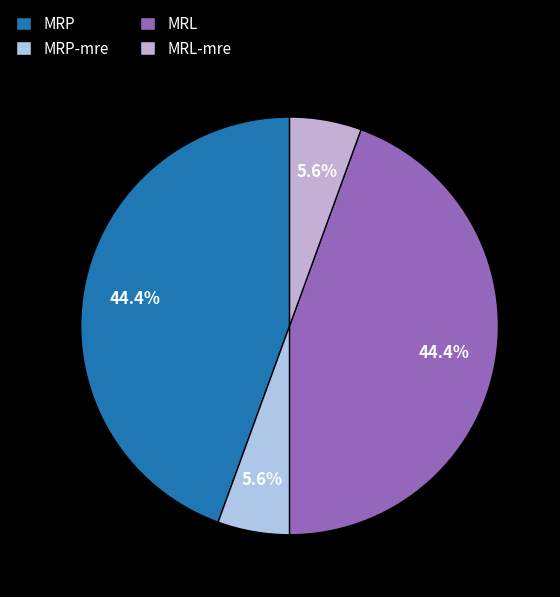

Which slice is the smallest?

MRP-mre